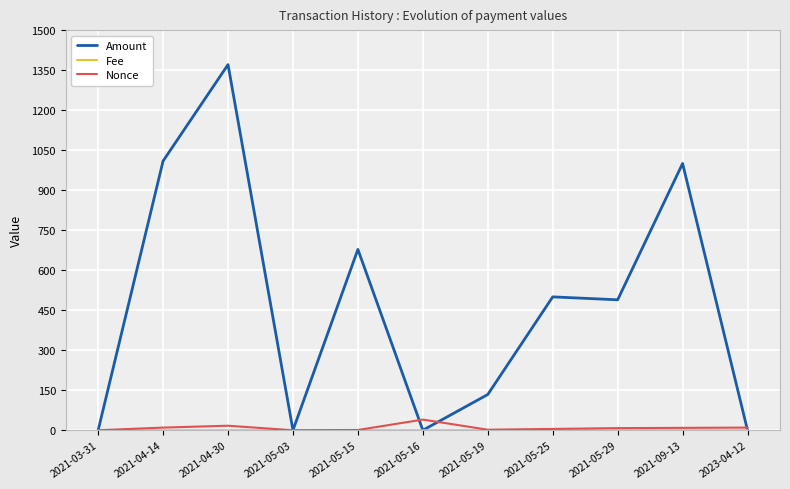

At how many categories does at least one series exceed 591?

4